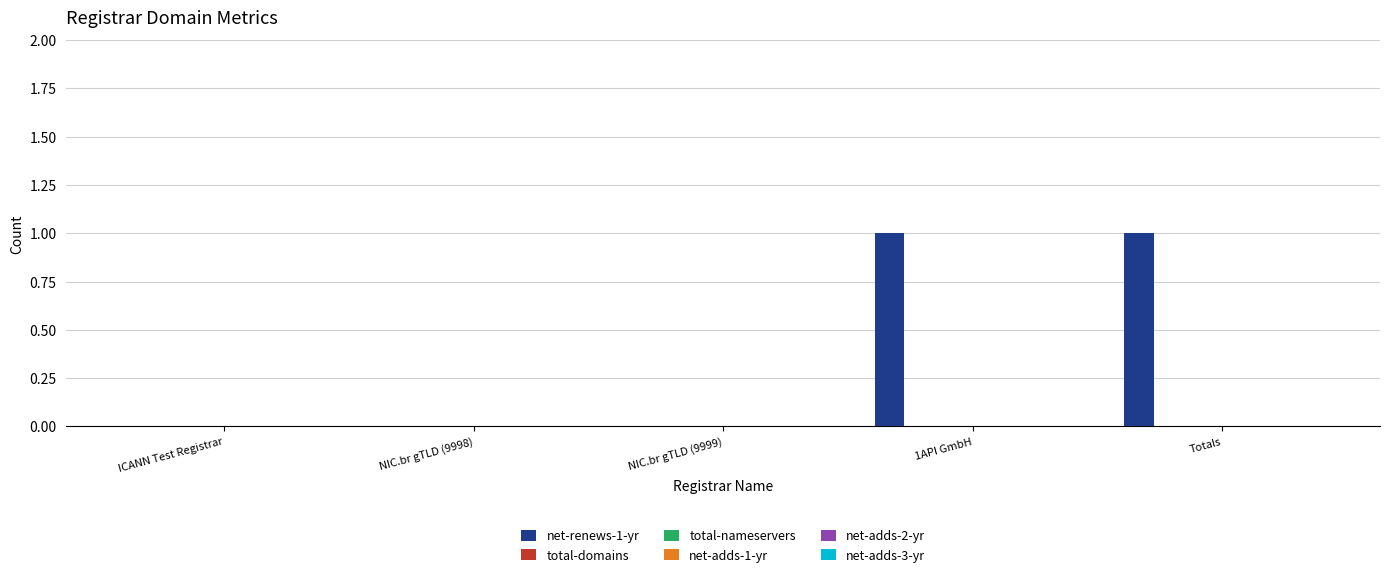

Count the number of categories in the chart.

5